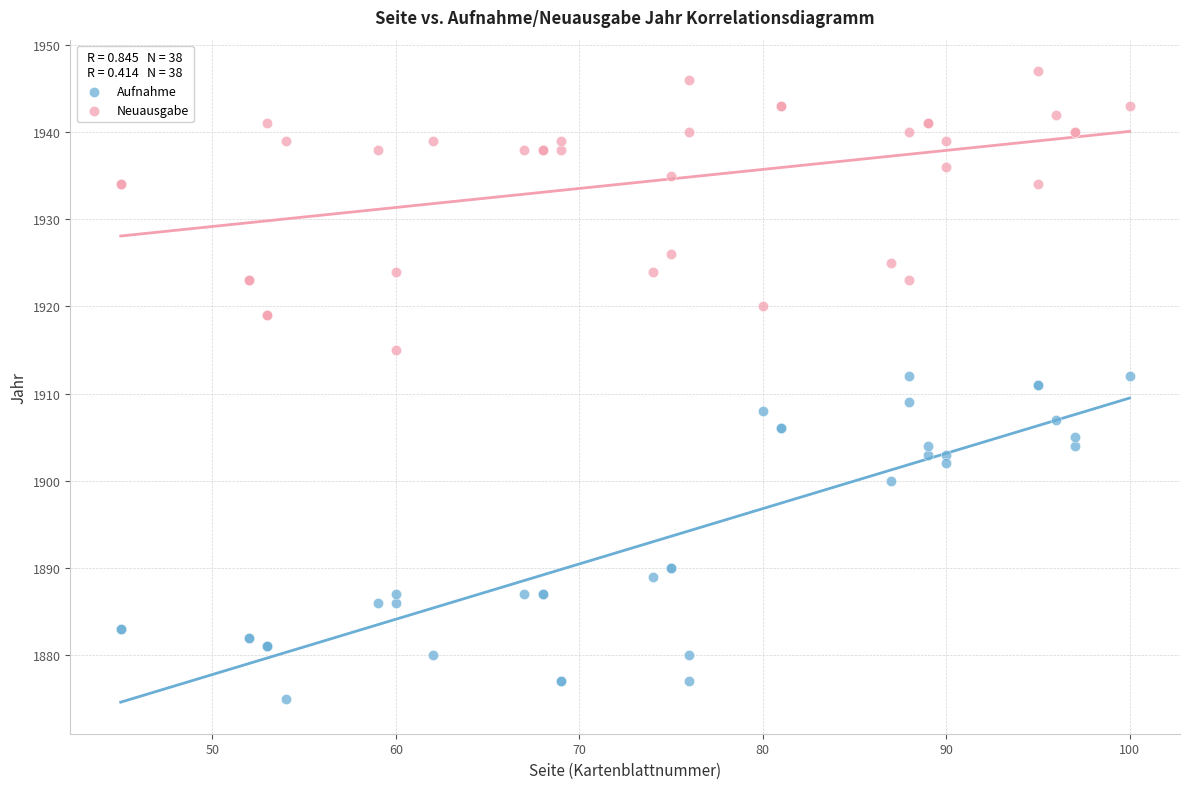

Which series reaches the maximum Y coordinate?

Neuausgabe